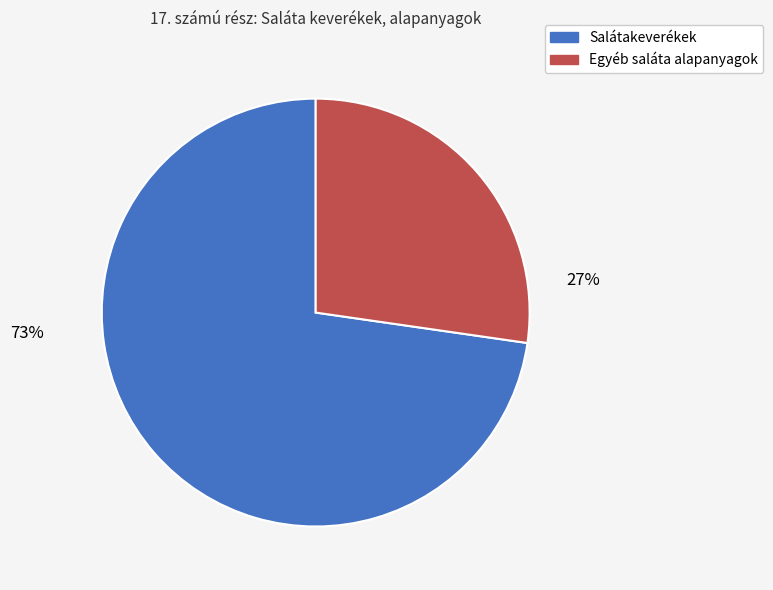

Is it true that Salátakeverék (2) is 12% of the pie?

False